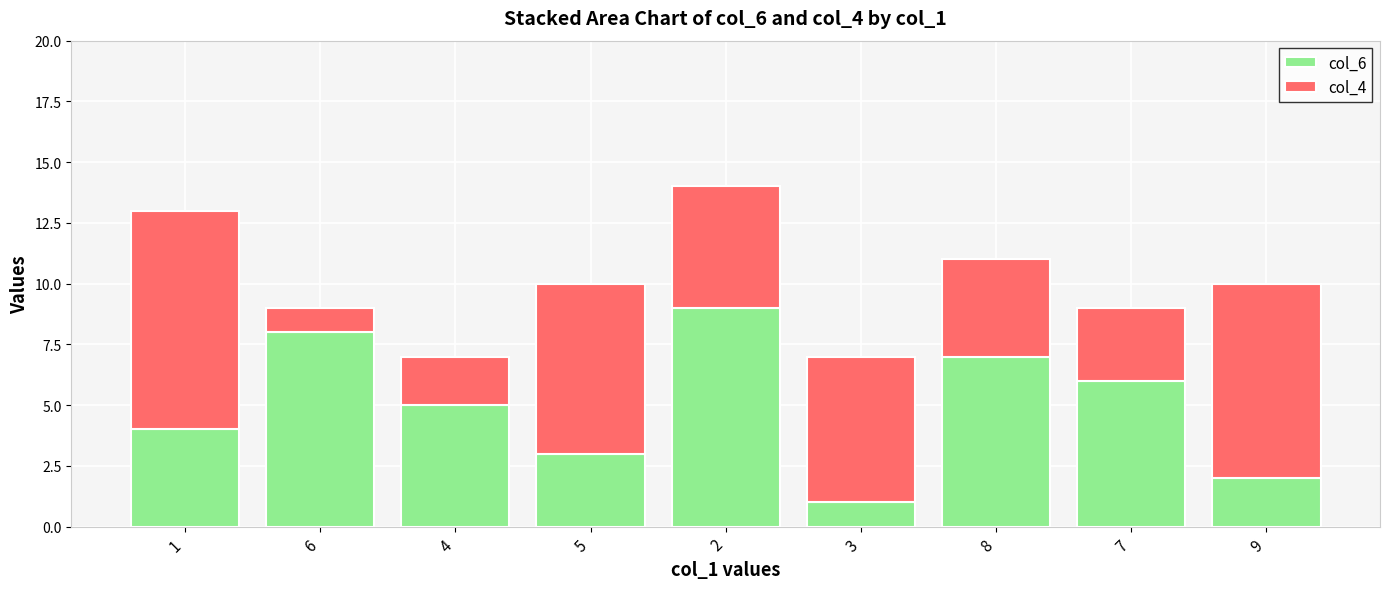

Reading left to right, list the values for the col_6 series.

4	8	5	3	9	1	7	6	2